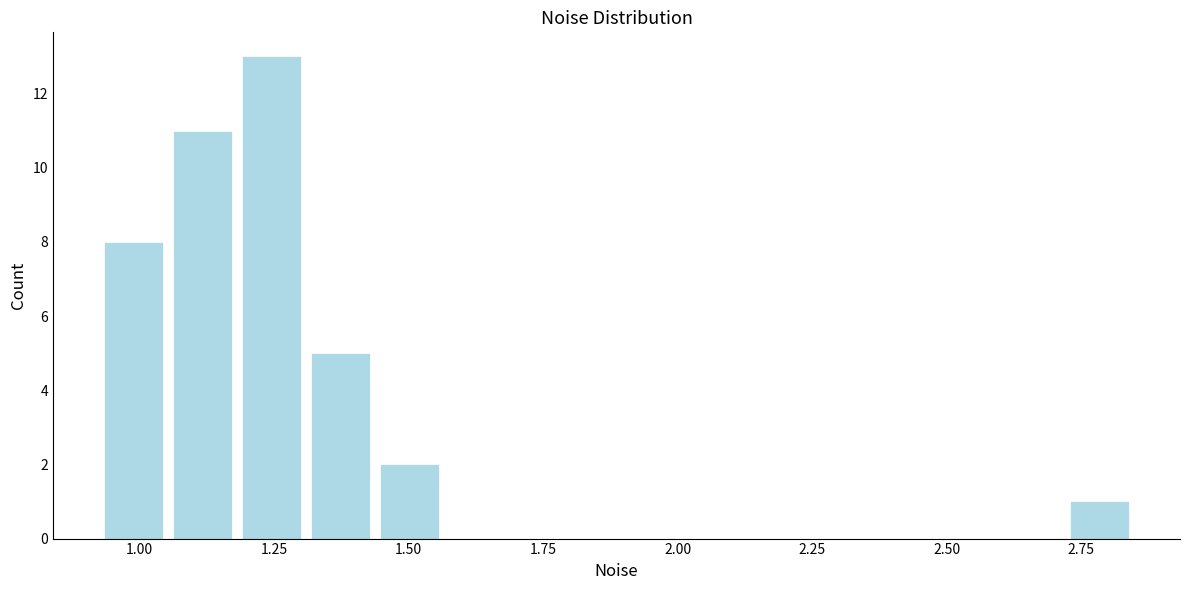

Read against the x-axis, roughly where is the centre of the tallest bar?

1.25